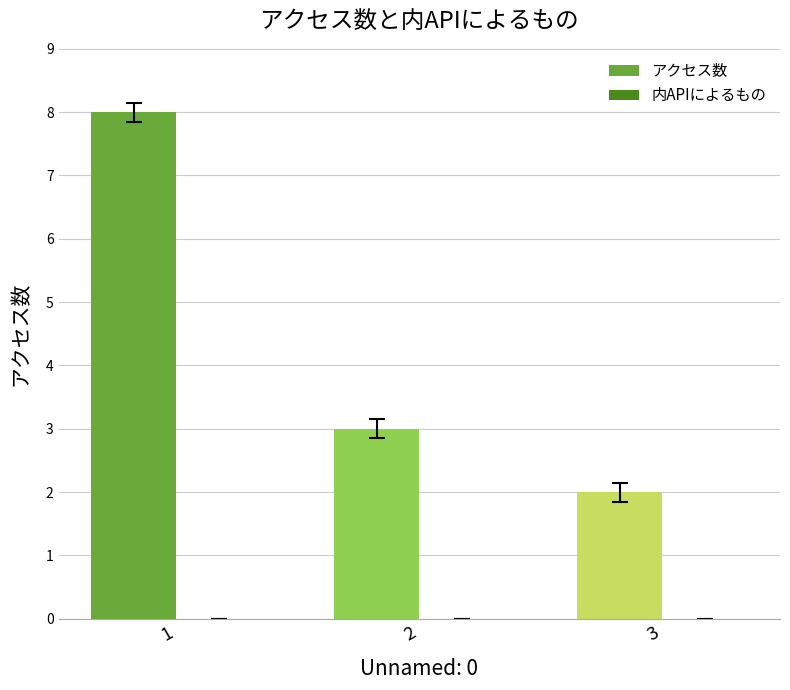

List the labels in order of value, largest first.

1, 2, 3